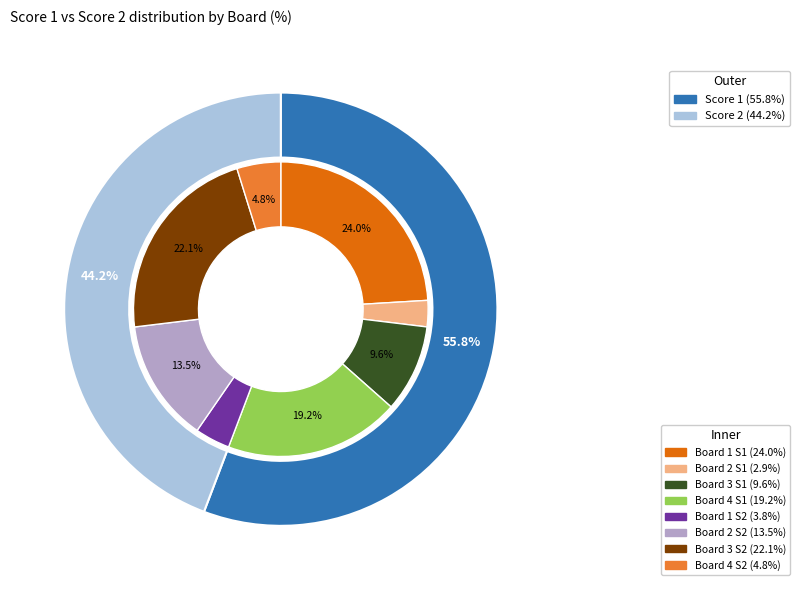

Do 3 and 4 together represent more than half of the pie?

Yes